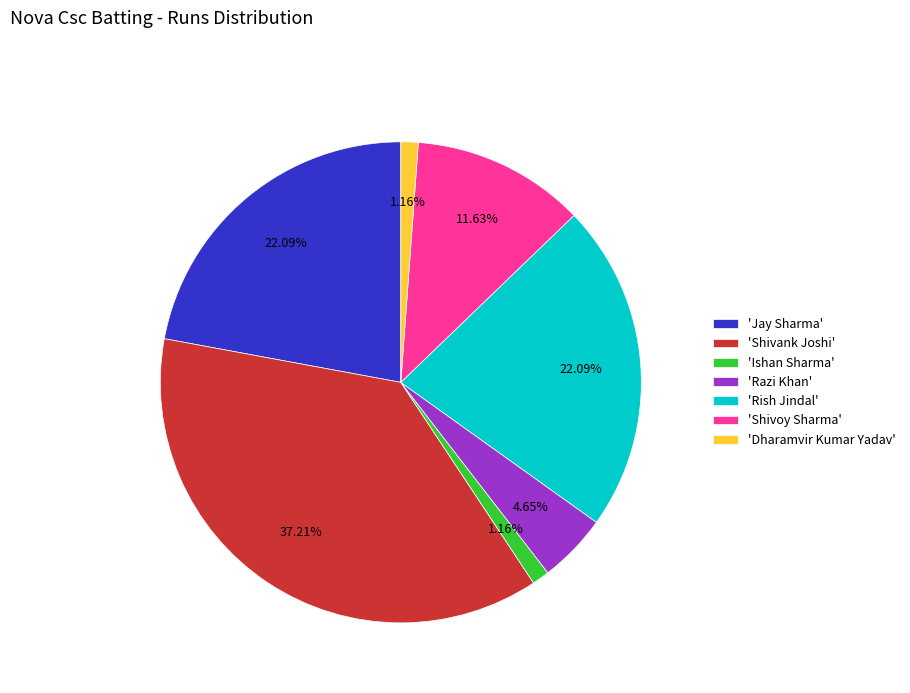

Is the sum of 'Ishan Sharma' and 'Dharamvir Kumar Yadav' greater than half?

No